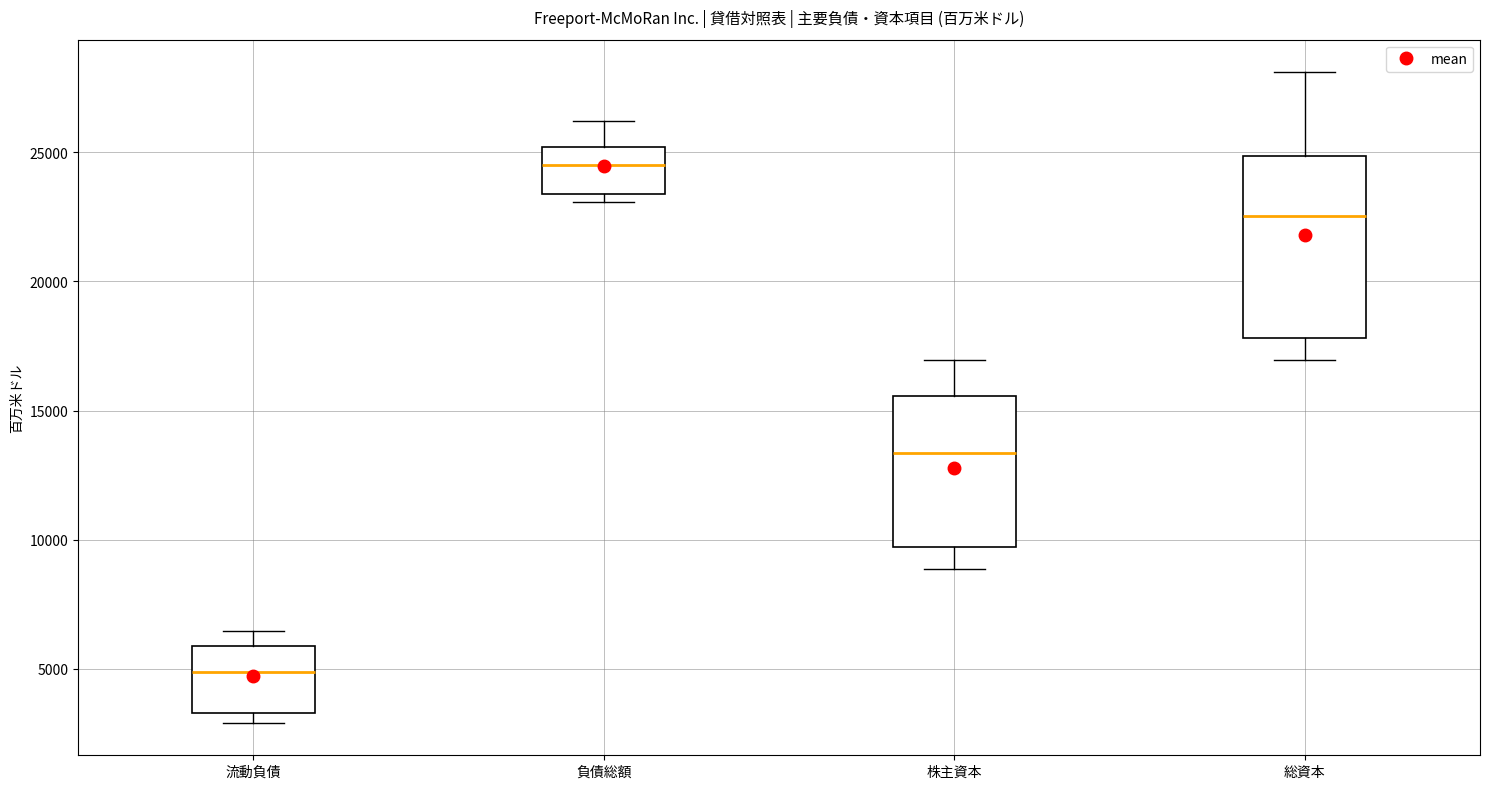

Comparing the boxes themselves (not the whiskers), which one is the tallest?

総資本